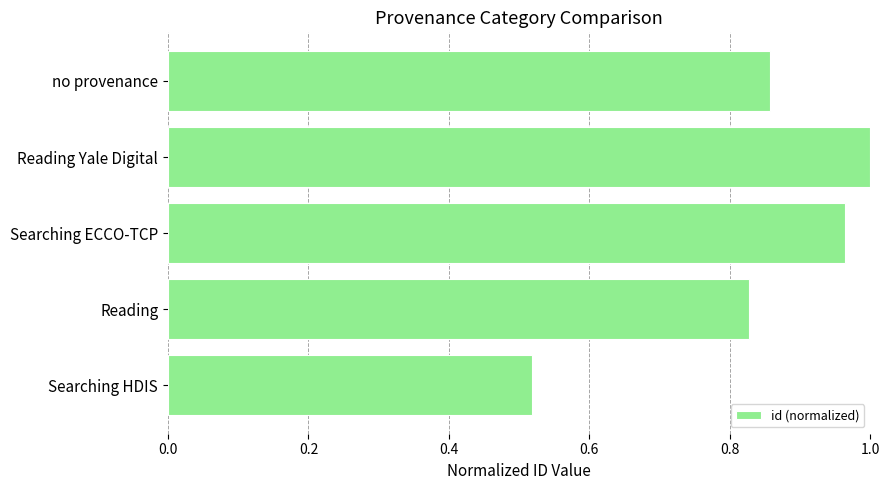

List the labels in order of value, smallest first.

Searching HDIS, Reading, no provenance, Searching ECCO-TCP, Reading Yale Digital